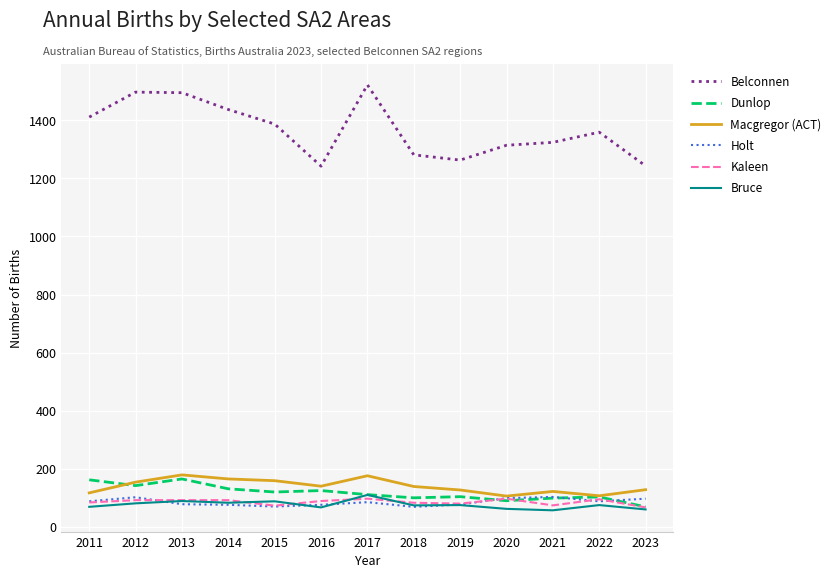

What is the average value of the Holt series?

85